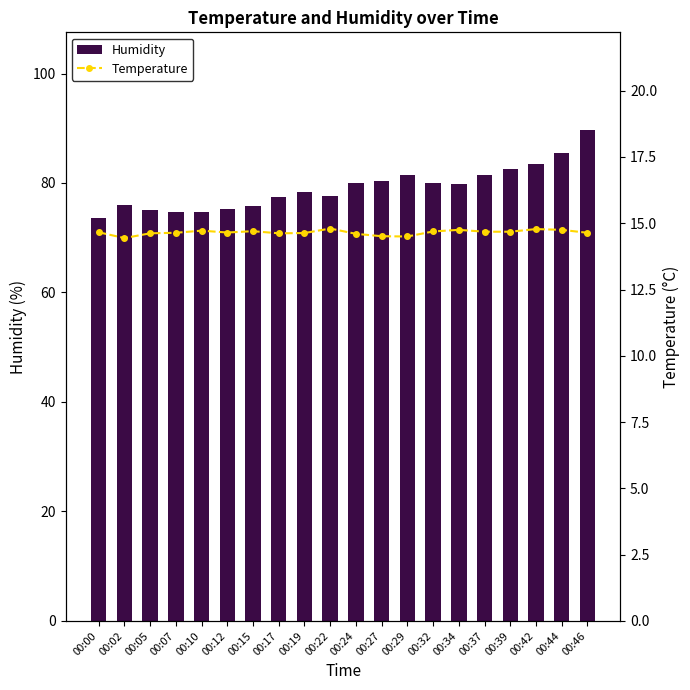

What is the minimum value for Temperature?

14.4